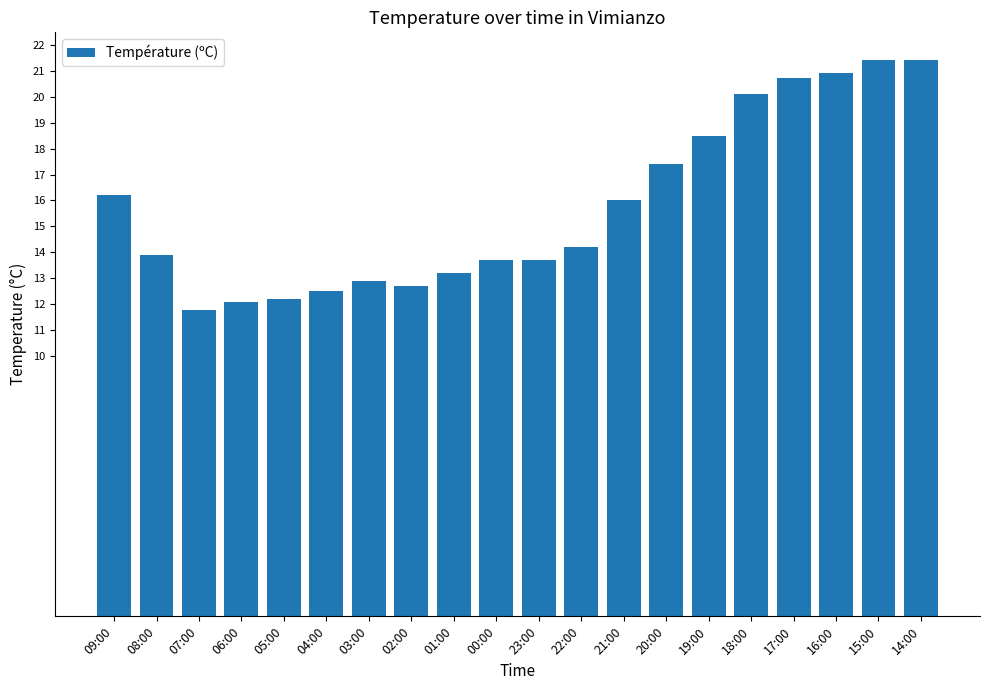

Approximately how many times larger is the value at 20:00 compared to 06:00?

1.4